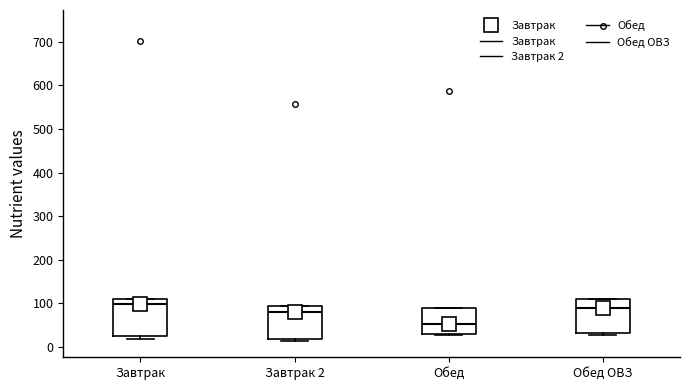

Reading left to right, transcribe this box plot: for each box, give where its median line is, the range the box spans, and where its two whiskers end, as read against the y-axis. The values are not printed on the chart, so give them approximately, as read against the axis.

Завтрак: median 100, box 20 to 110, whiskers 20 (just below the box's lower edge) to 110
Завтрак 2: median 80, box 20 to 90, whiskers 10 to 90
Обед: median 50, box 30 to 90, whiskers 30 (just below the box's lower edge) to 90
Обед ОВЗ: median 90, box 30 to 110, whiskers 30 (just below the box's lower edge) to 110